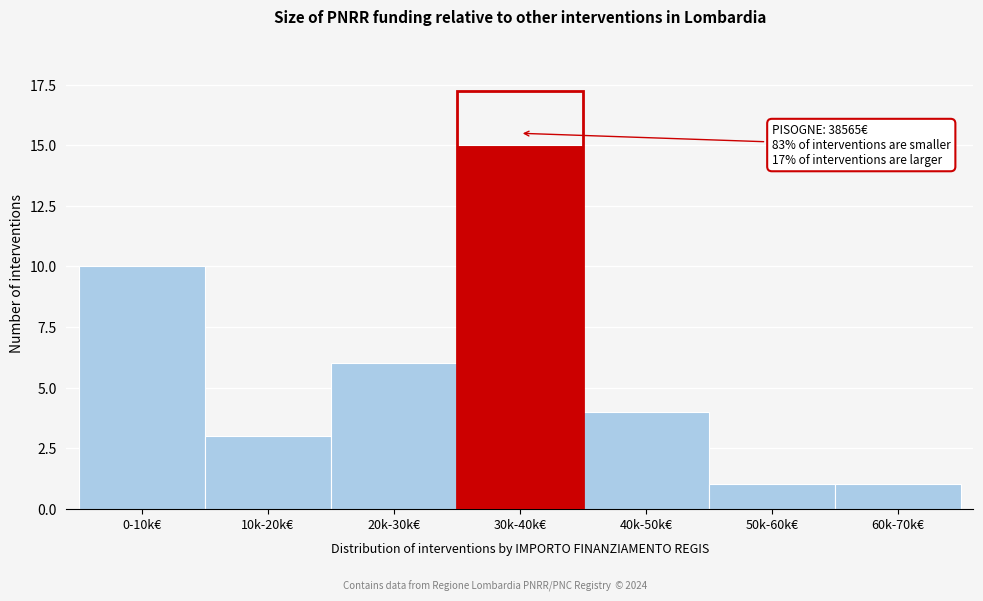

Reading left to right, what are all the values shown in this chart?

10	3	6	15	4	1	1